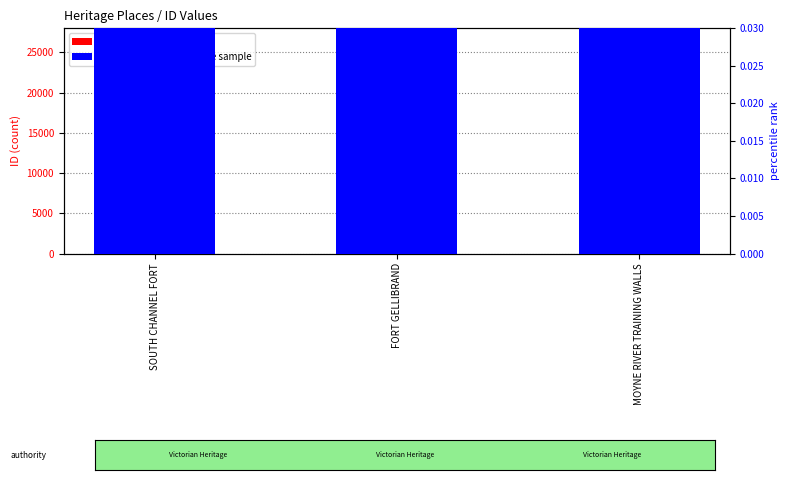

Reading left to right, what are all the values shown in this chart?

ID: SOUTH CHANNEL FORT=4853.0	FORT GELLIBRAND=4861.0	MOYNE RIVER TRAINING WALLS=23012.0
percentile rank within the sample: SOUTH CHANNEL FORT=4.9	FORT GELLIBRAND=4.9	MOYNE RIVER TRAINING WALLS=23.0